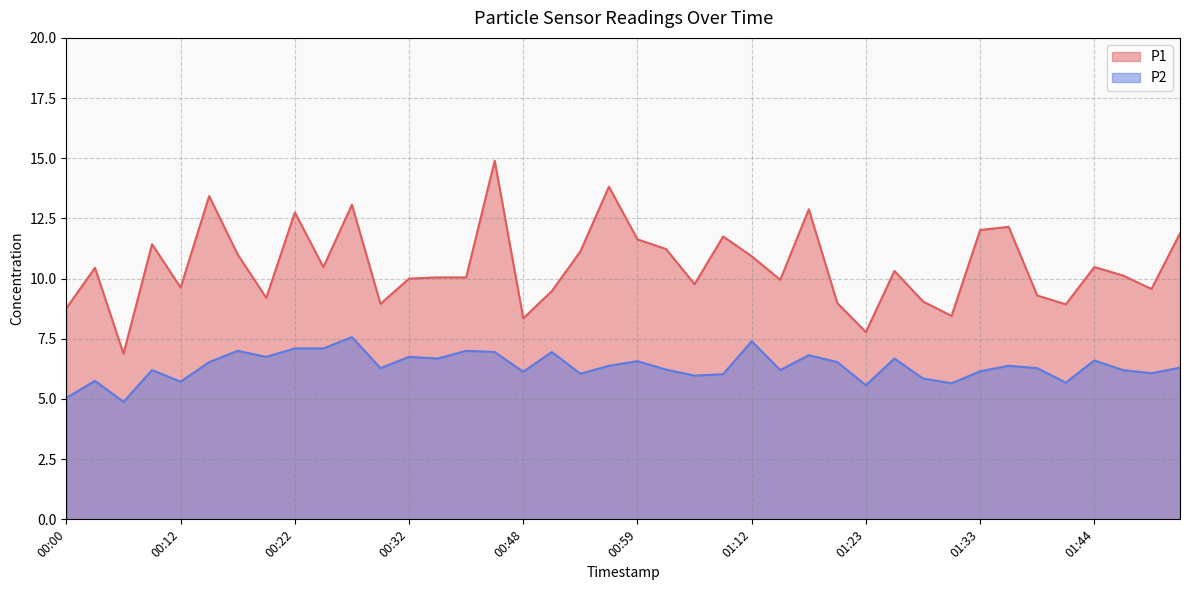

How many values in the P2 series exceed 6?

31